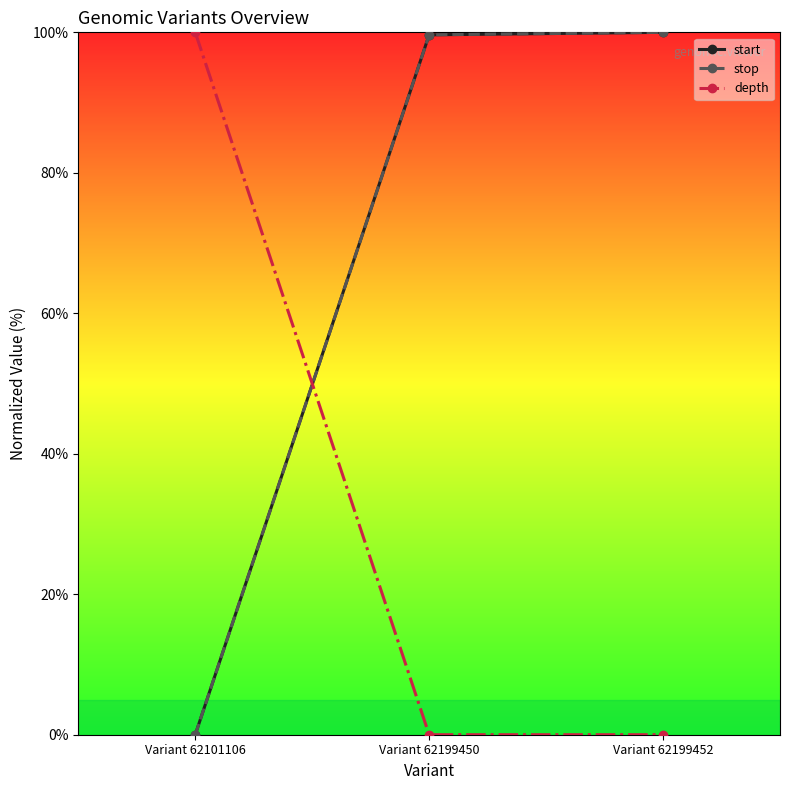

How many lines are shown in the chart?

3